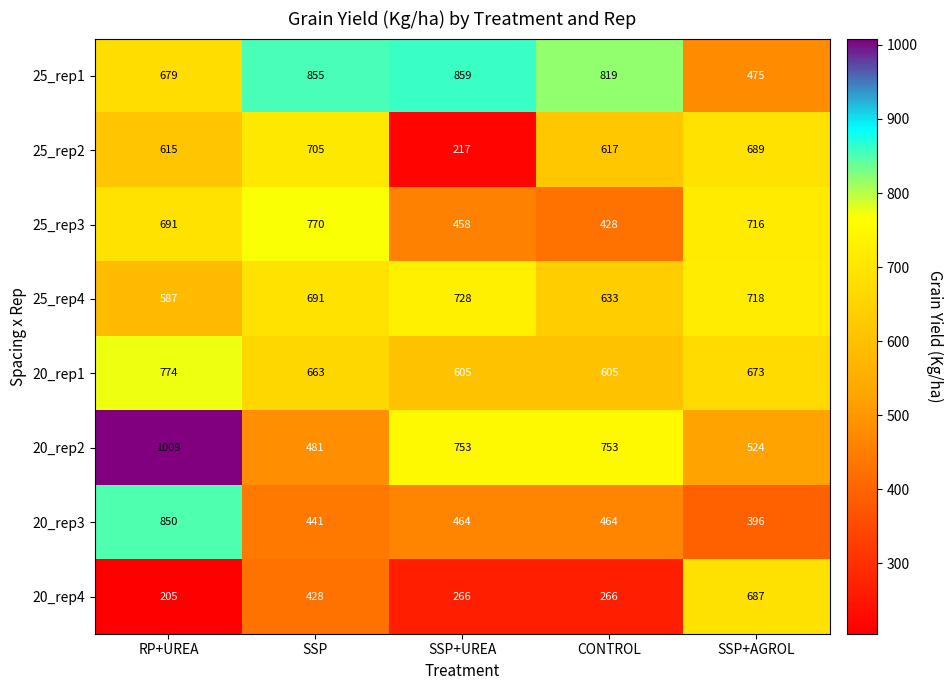

How many data points does each series have?

5